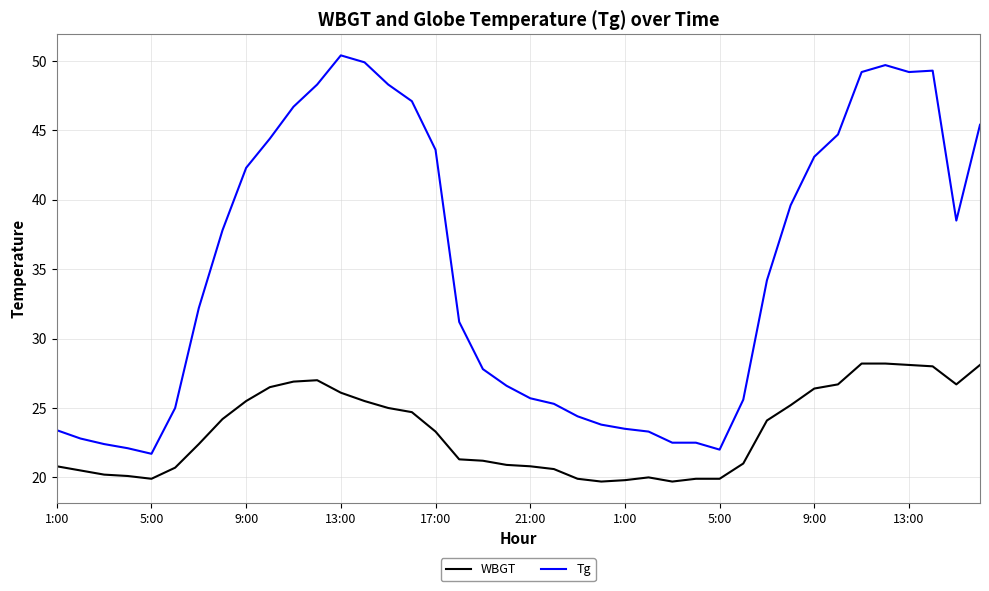

Which series has the largest range (max minus min)?

Tg